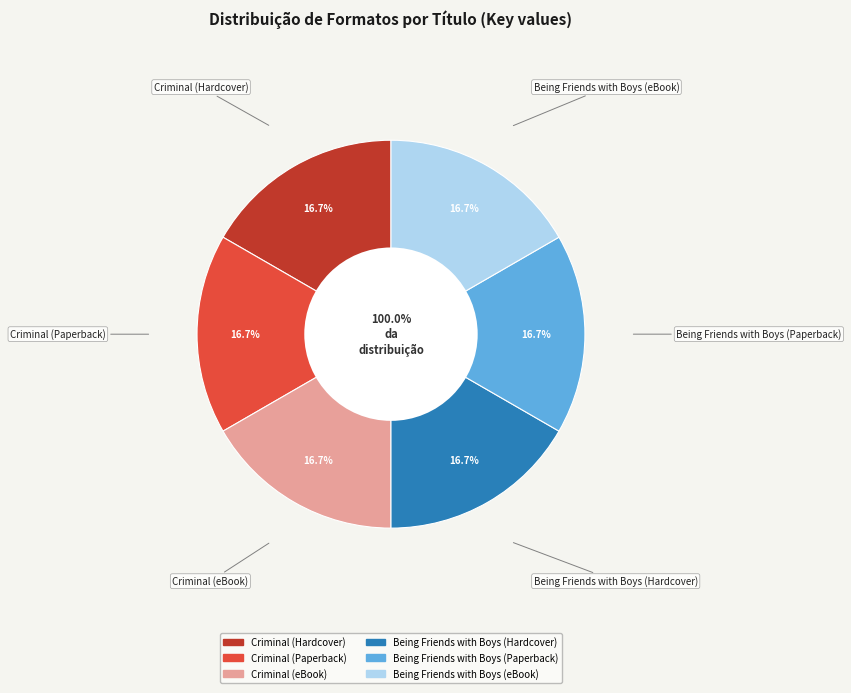

Does any single category account for the majority?

No